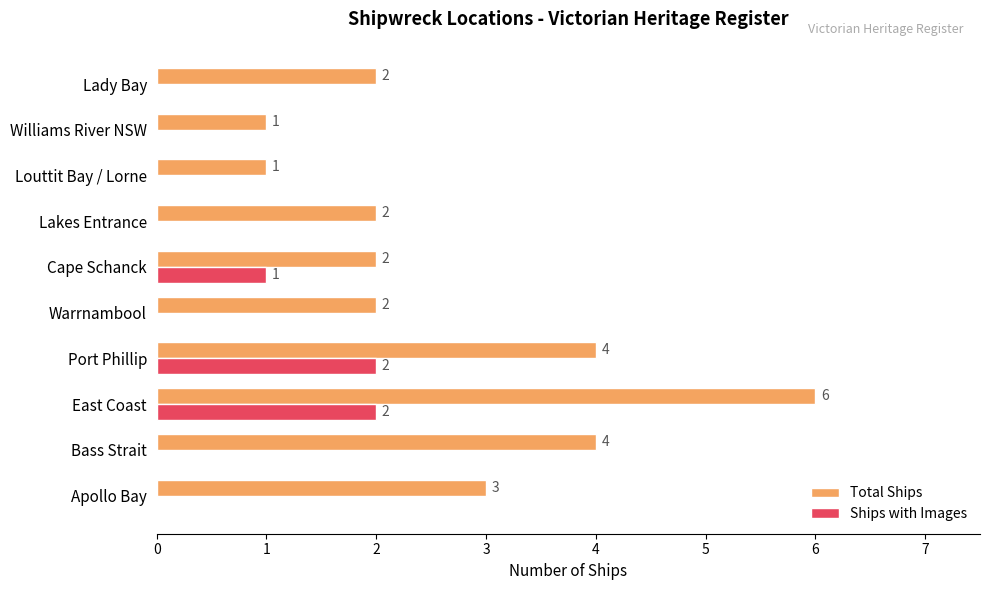

How many series are shown in this chart?

2